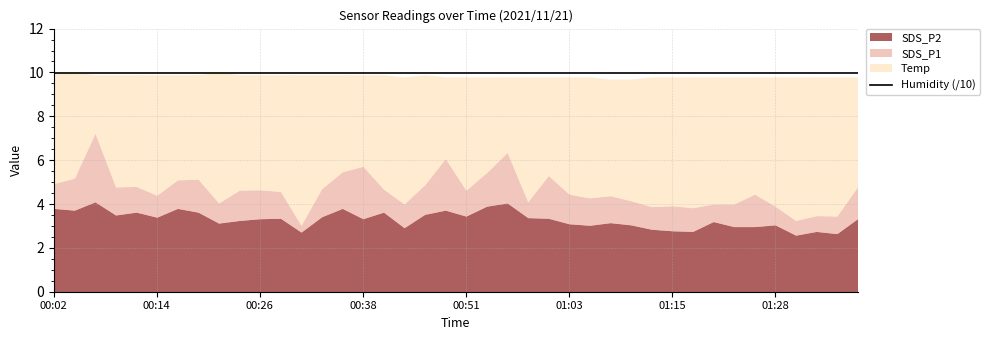

What position from the left is 00:04?

2